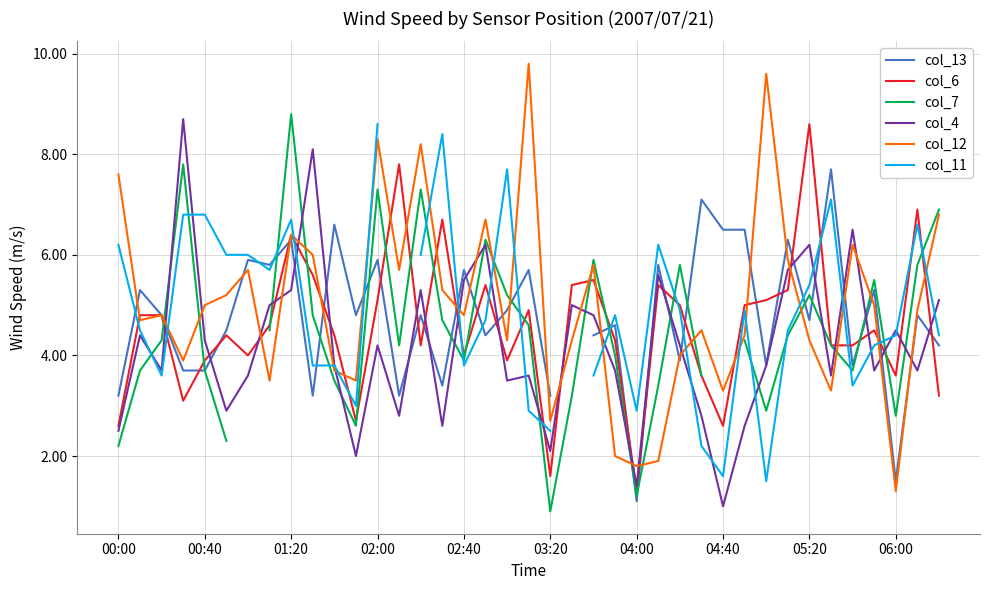

What is the highest value of the col_6 series?

8.6